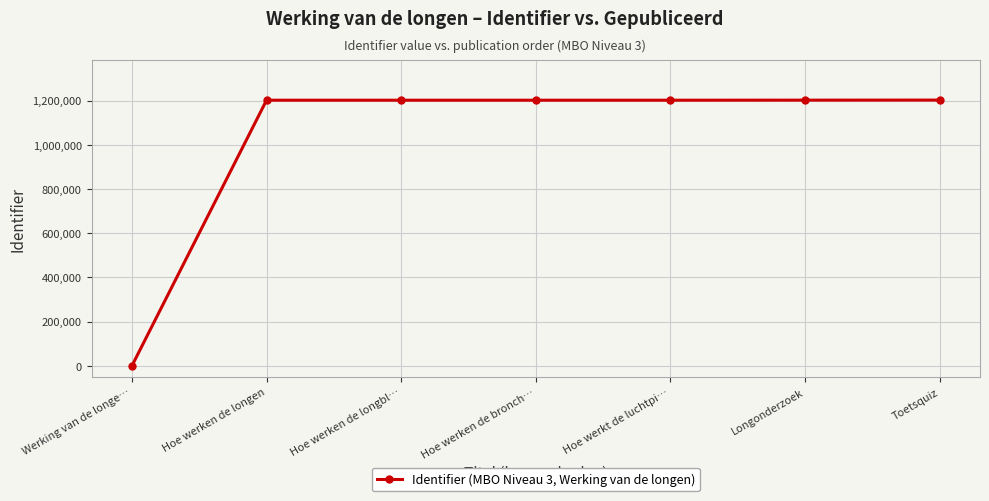

What value does the data have at Hoe werken de longbl…?

1202016